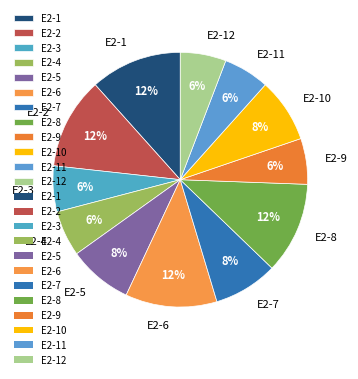

Which has a higher value, E2-11 or E2-2?

E2-2